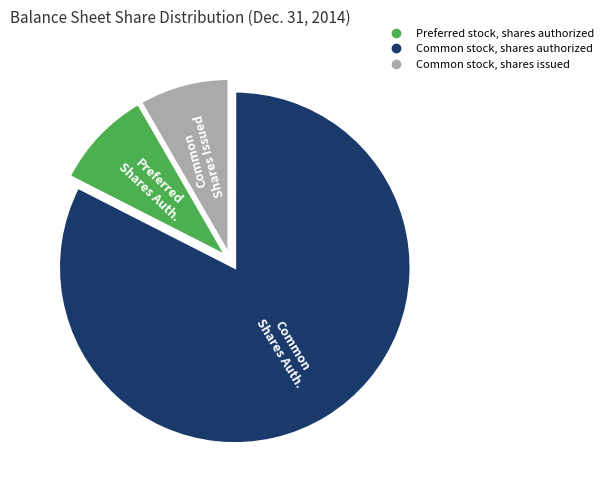

Approximately how many times larger is the value at Common stock, shares issued compared to Preferred stock, shares authorized?

0.9